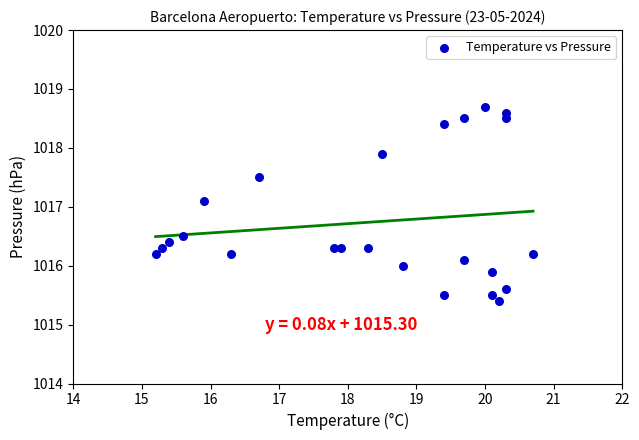

What is the range of X values (max minus min)?

5.5